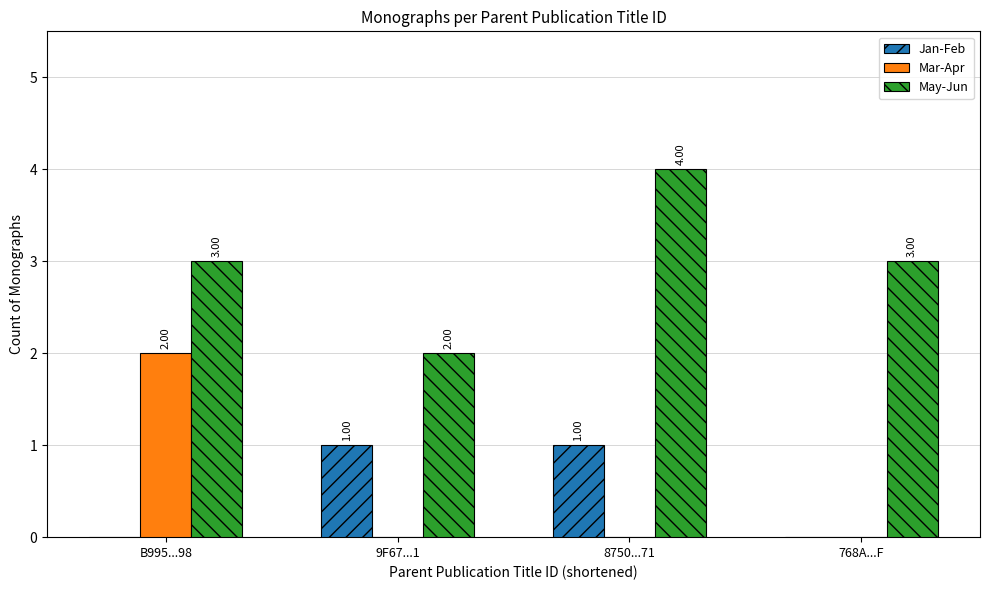

What is the sum of the May-Jun values at 768A...F and 9F67...1?

5